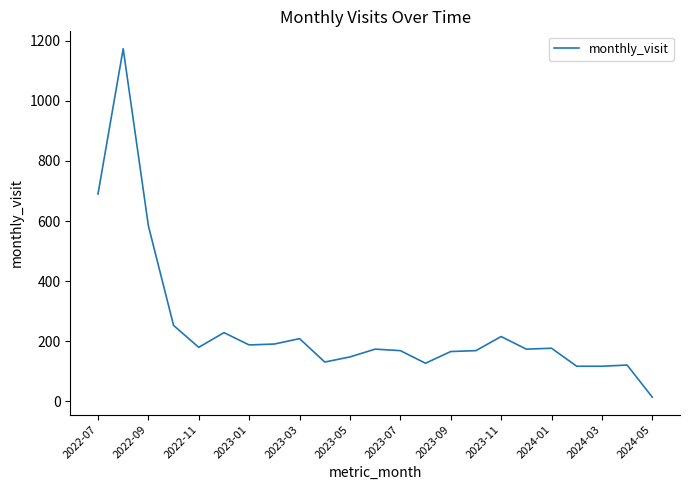

What is the maximum value shown in the chart?

1174